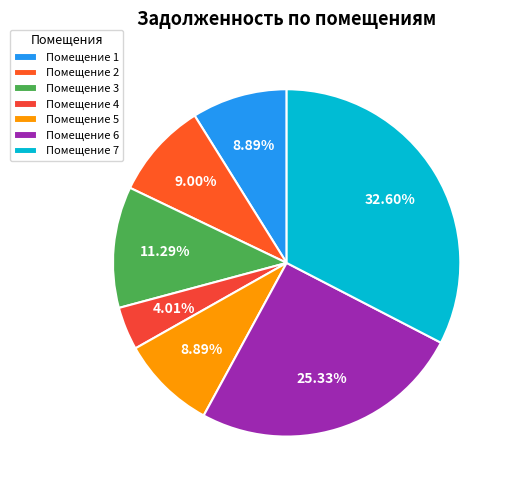

What is the largest slice in the pie chart?

Помещение 7